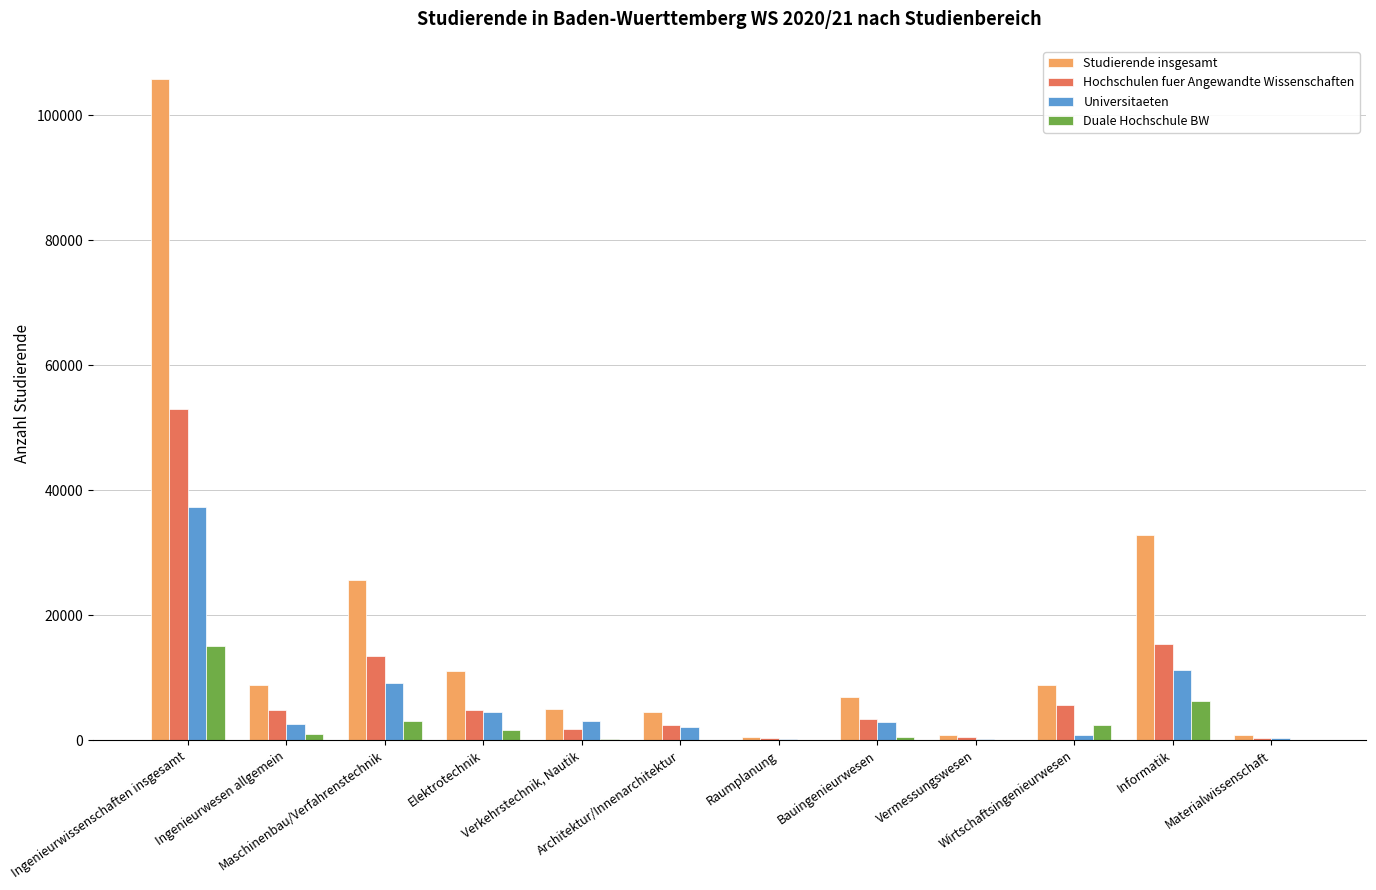

What is the sum of all Universitaeten values?

74516